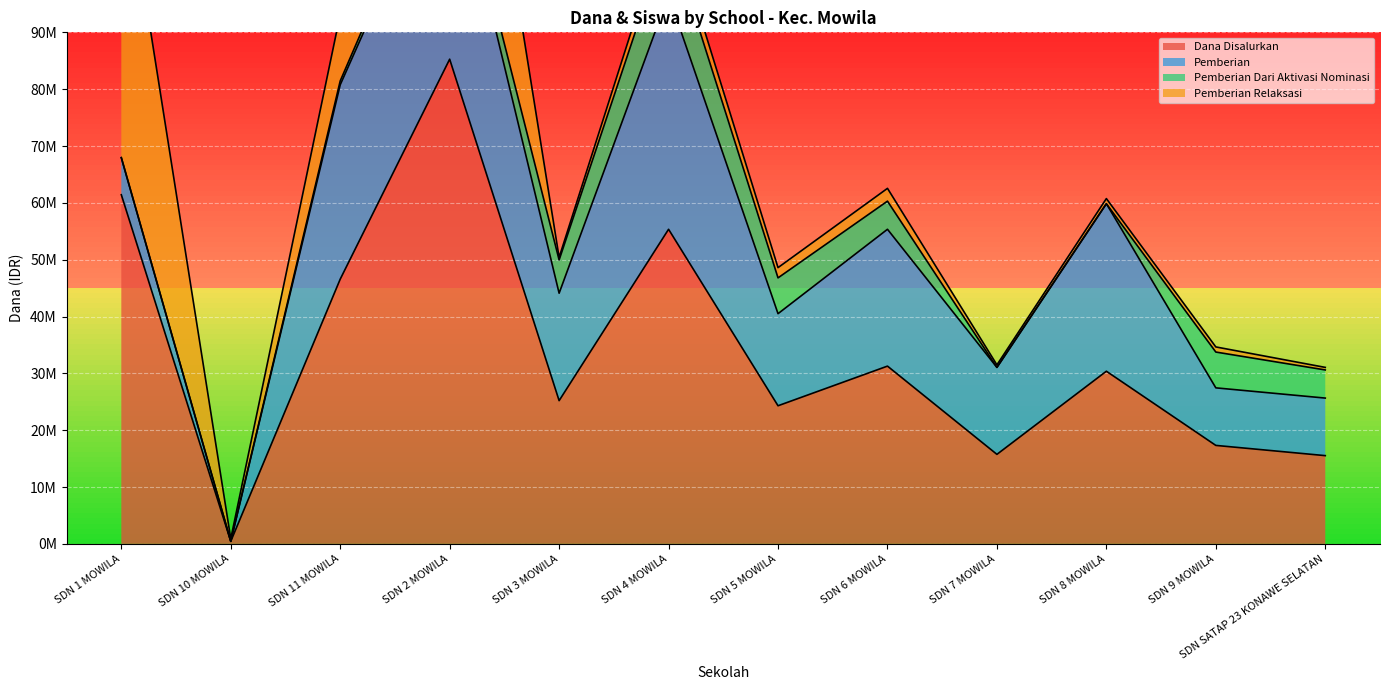

At which category is the sum across all series the highest?

SD NEGERI 2 MOWILA